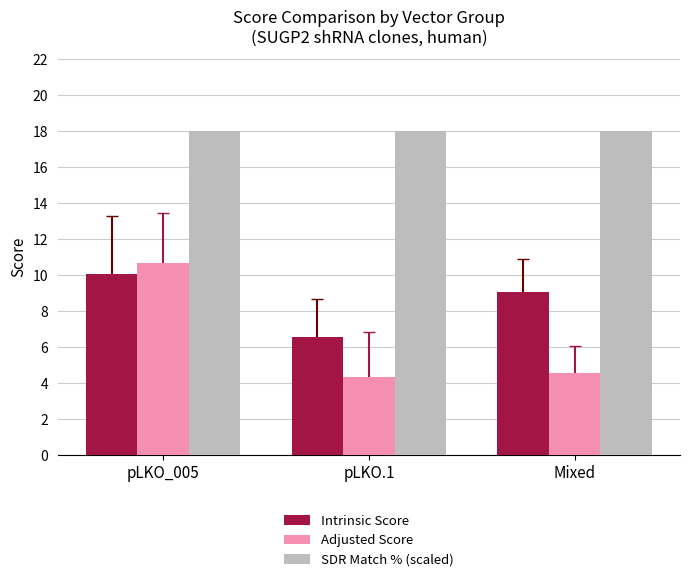

True or false: Intrinsic Score has a value of 6.6 at pLKO.1.

True